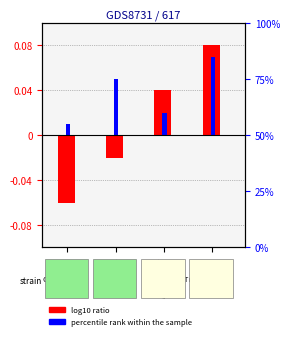

How many values in log10 ratio are below zero?

2